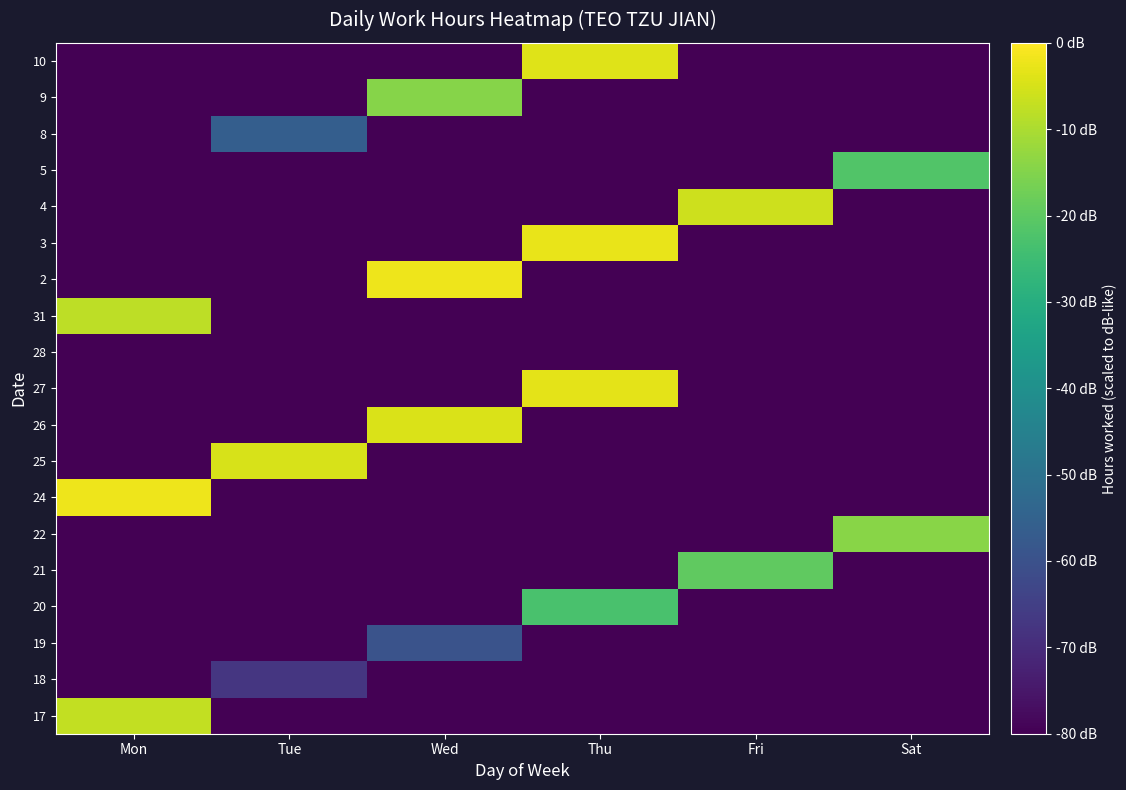

What is the total value across all series at Thu?

-1232.8